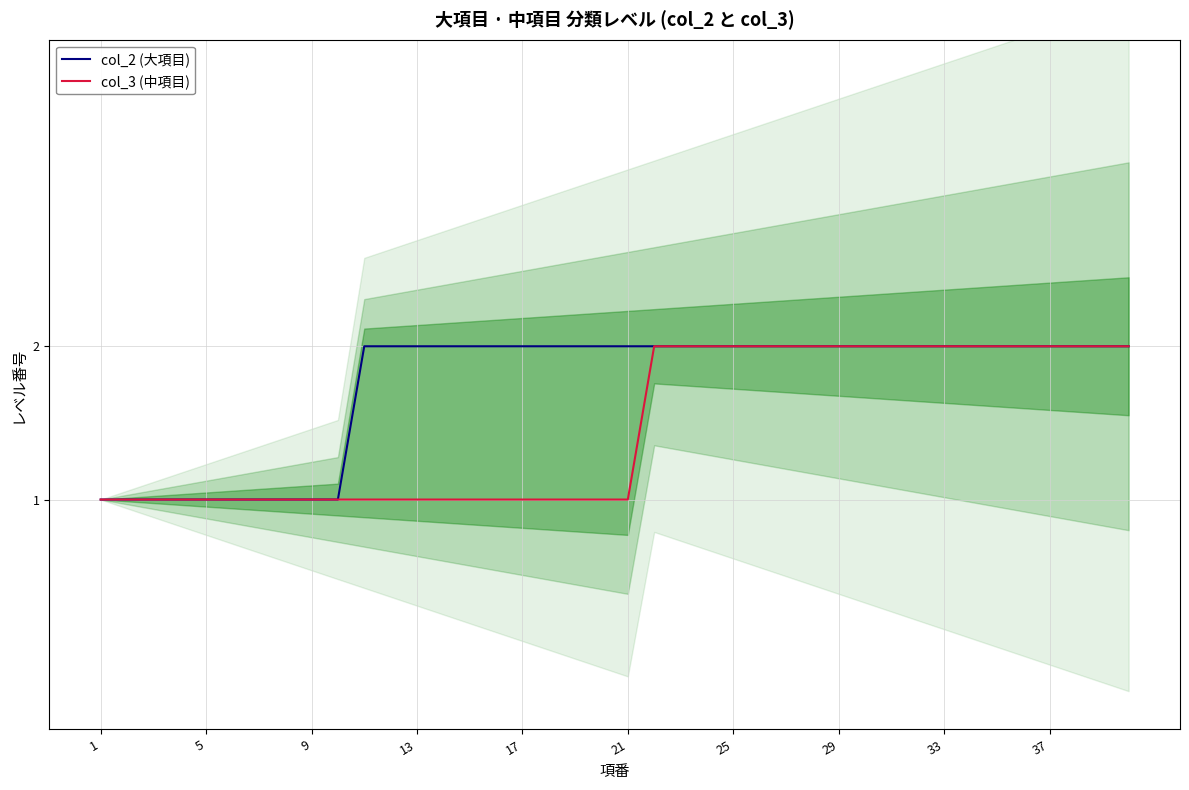

Rank the series by their average value, from highest to lowest.

col_2 (大項目), col_3 (中項目)